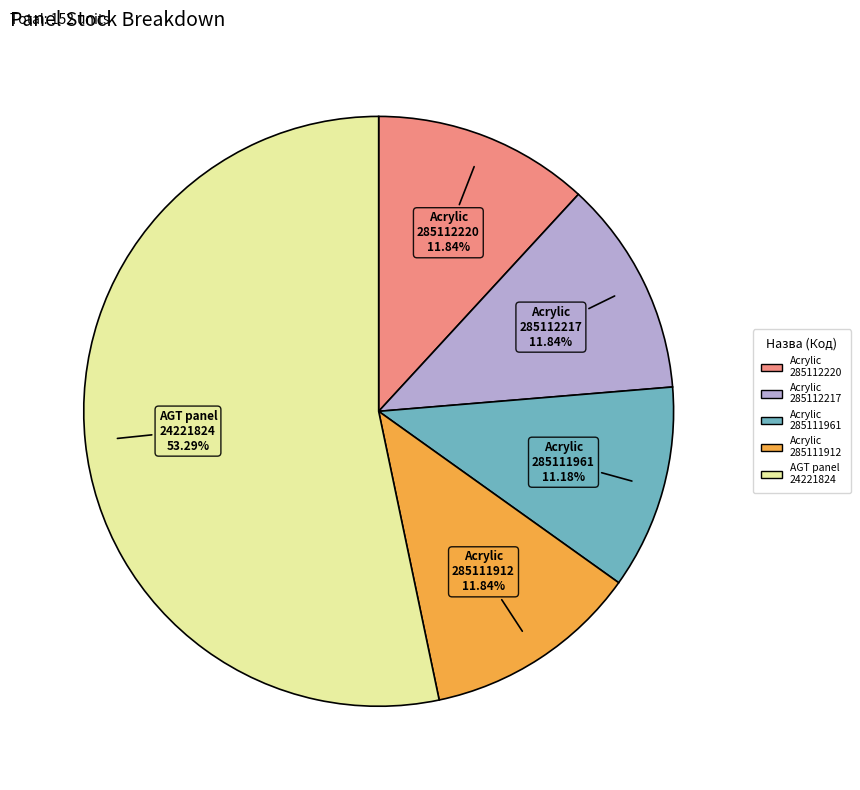

Does any single category account for the majority?

Yes